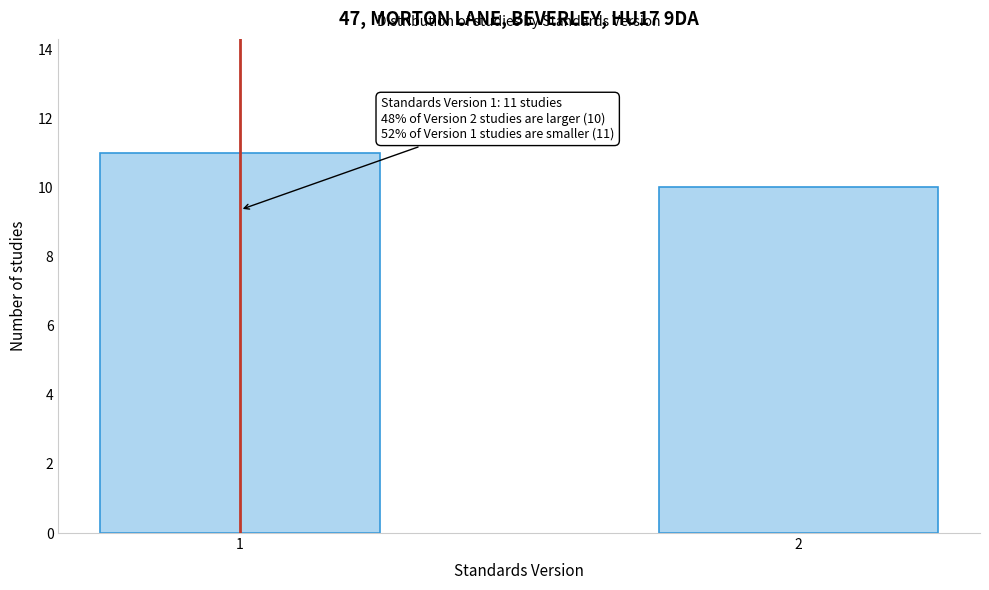

Reading right to left, what are all the values shown in this chart?

2=10	1=11